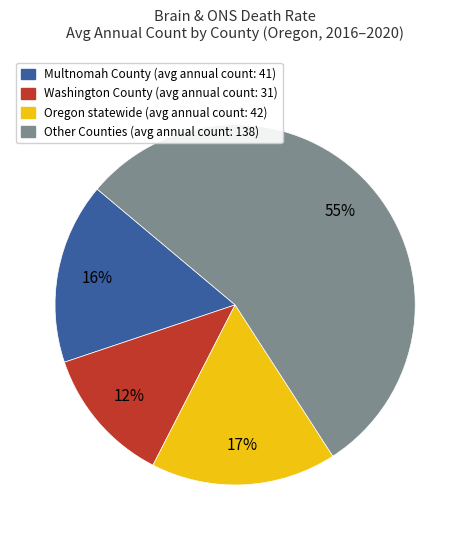

To the nearest percent, what is the average slice percentage?

25%